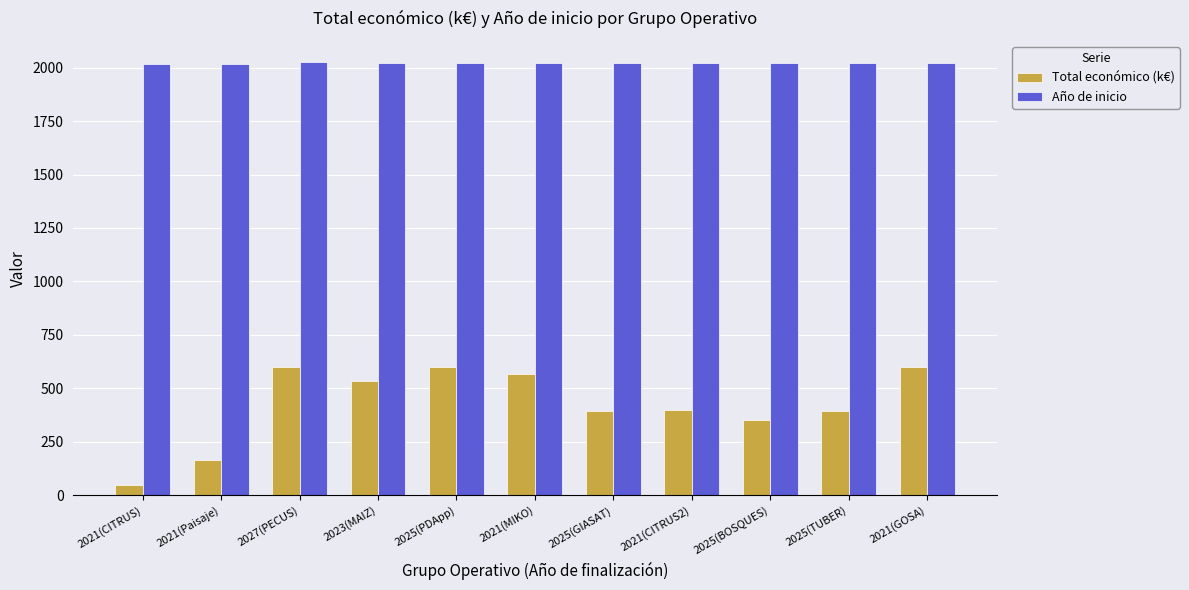

What is the average value of the Total económico (k€) series?

423.0